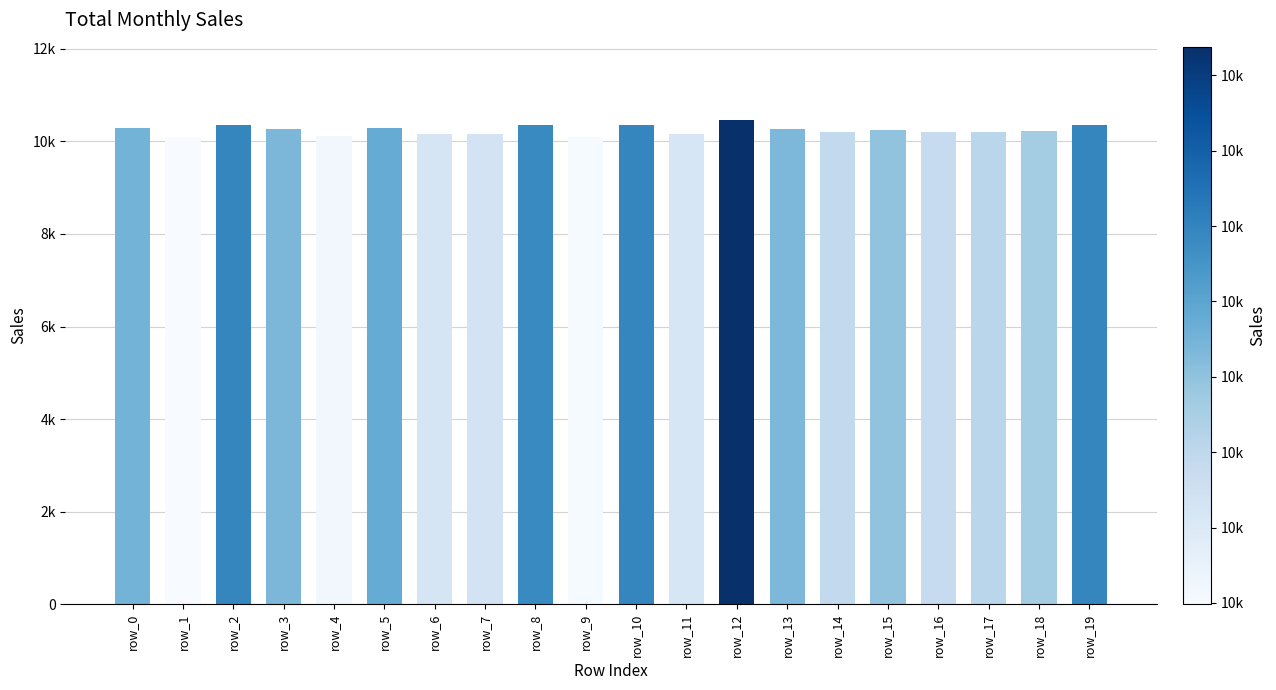

Between row_8 and row_4, which is larger?

row_8